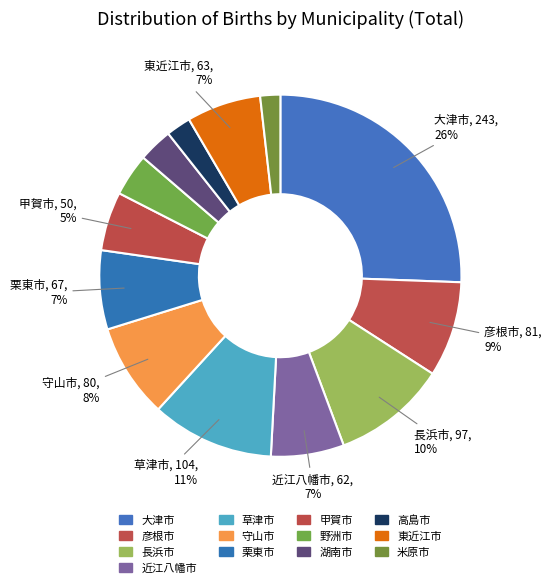

To the nearest percent, what is the average slice percentage?

8%